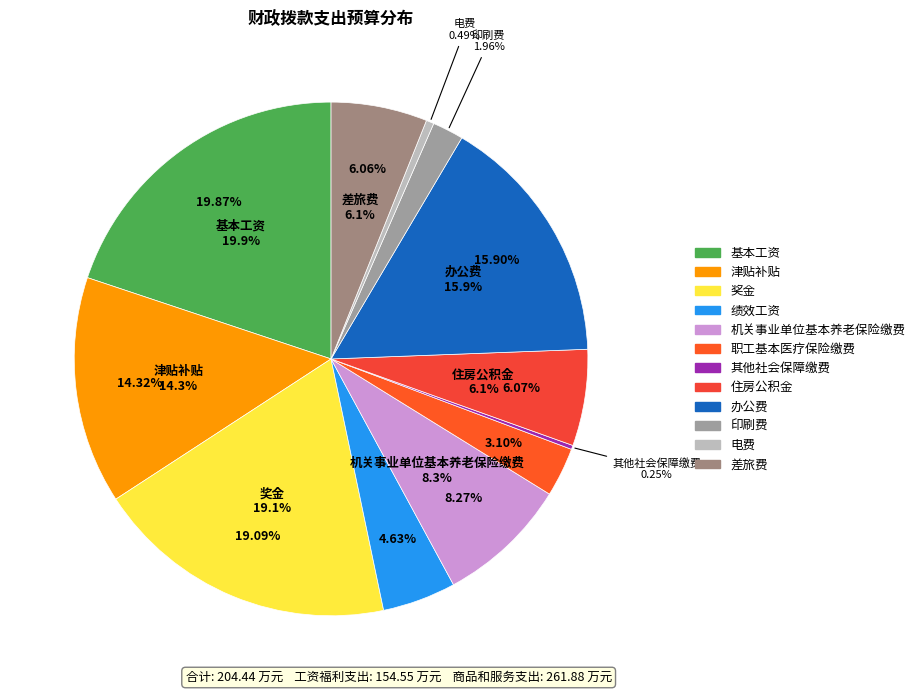

Rank the categories by value from lowest to highest.

其他社会保障缴费, 电费, 印刷费, 职工基本医疗保险缴费, 绩效工资, 差旅费, 住房公积金, 机关事业单位基本养老保险缴费, 津贴补贴, 办公费, 奖金, 基本工资